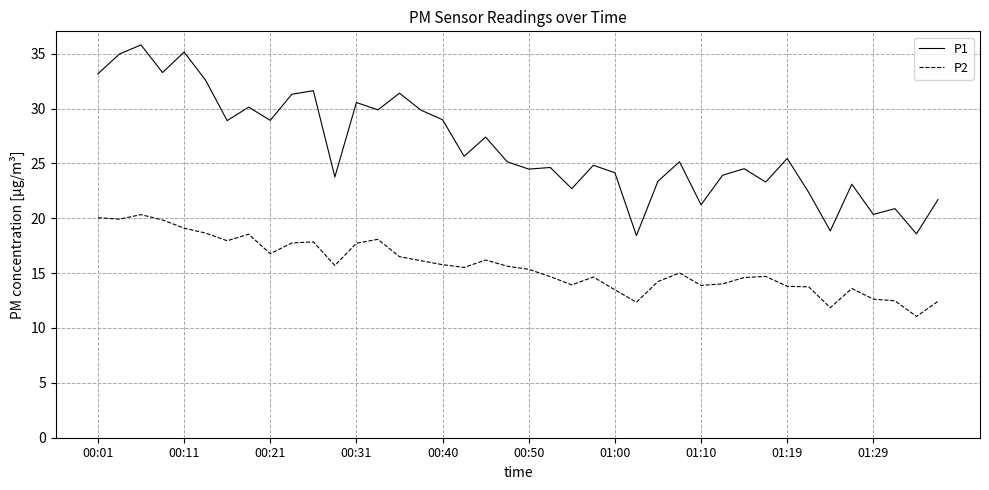

Rank the series by their maximum value, from lowest to highest.

P2, P1